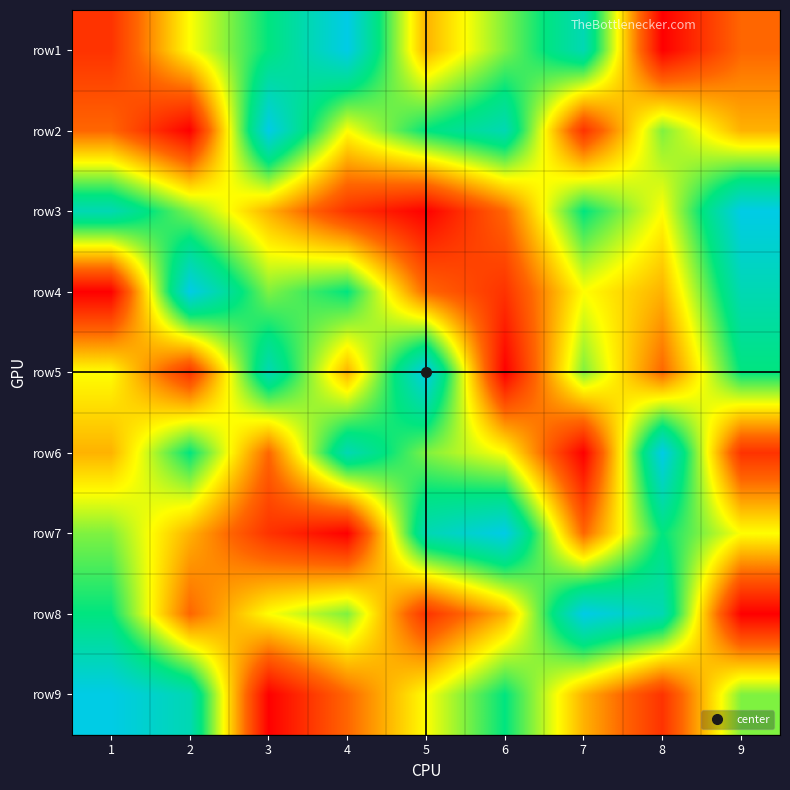

Which label corresponds to the smallest value in the chart?

8